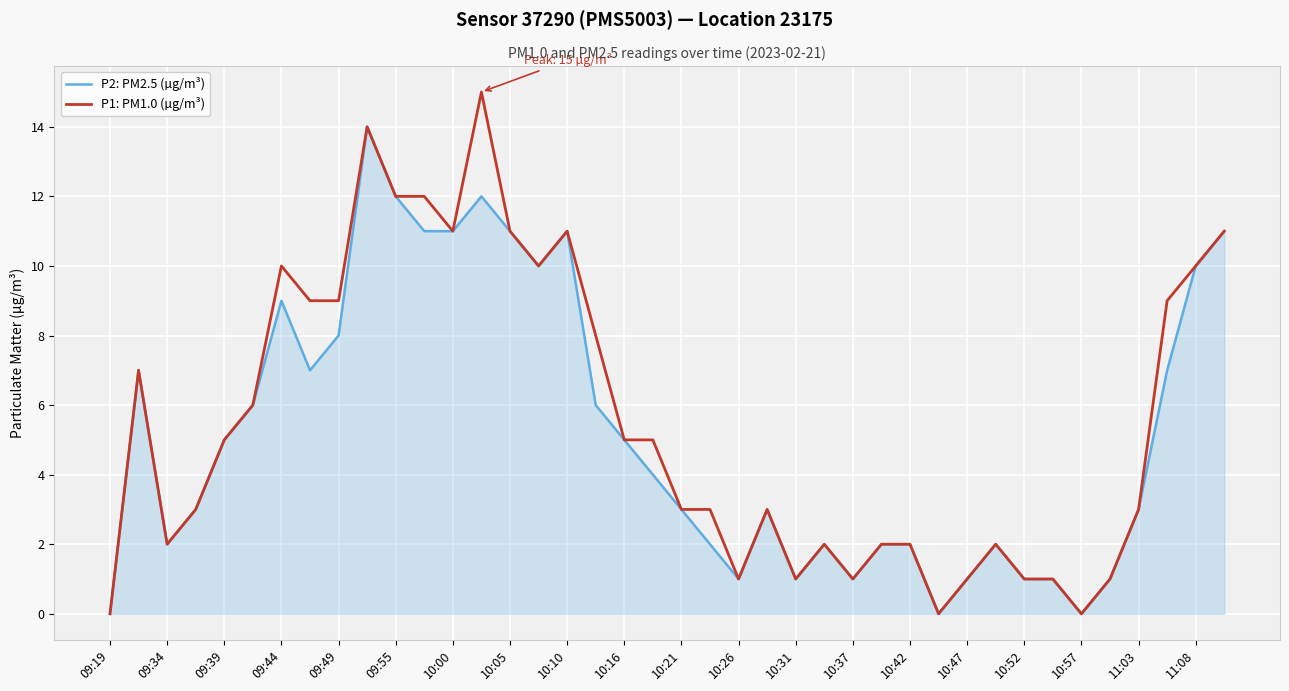

Rank the series by their maximum value, from lowest to highest.

P2: PM2.5 (µg/m³), P1: PM1.0 (µg/m³)